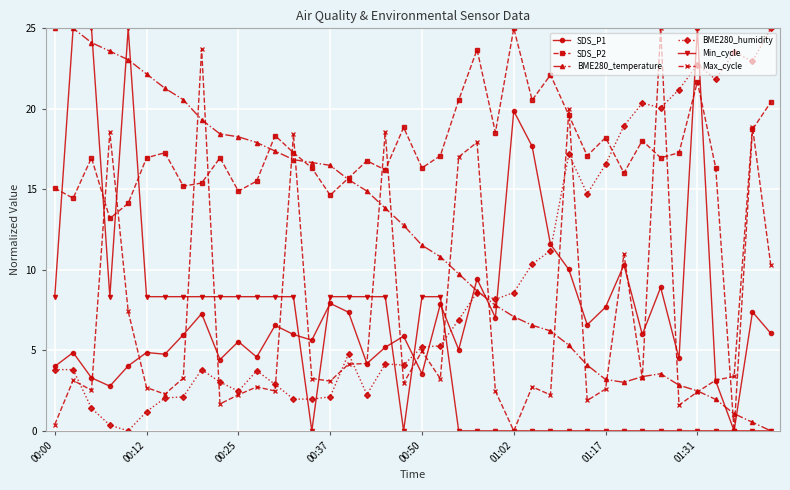

True or false: Max_cycle has more than 2 interior local peaks.

True